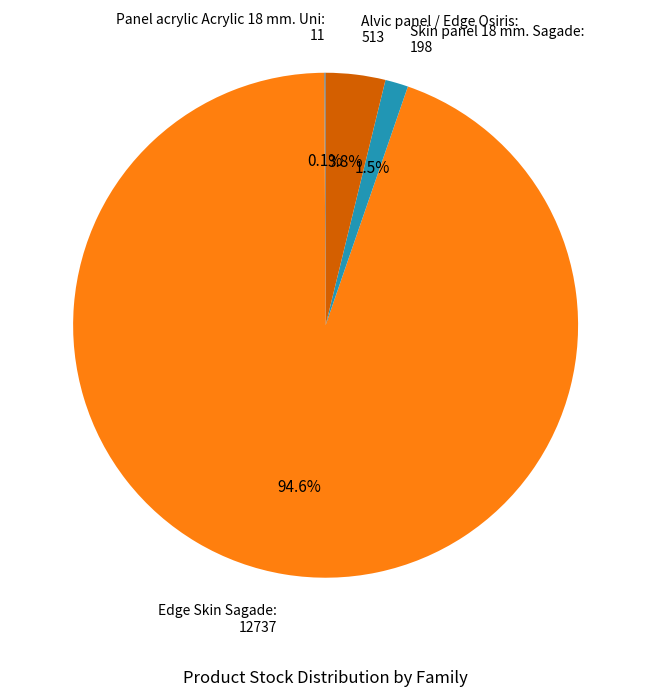

How much of the chart is everything except Edge Skin Sagade?

5.4%